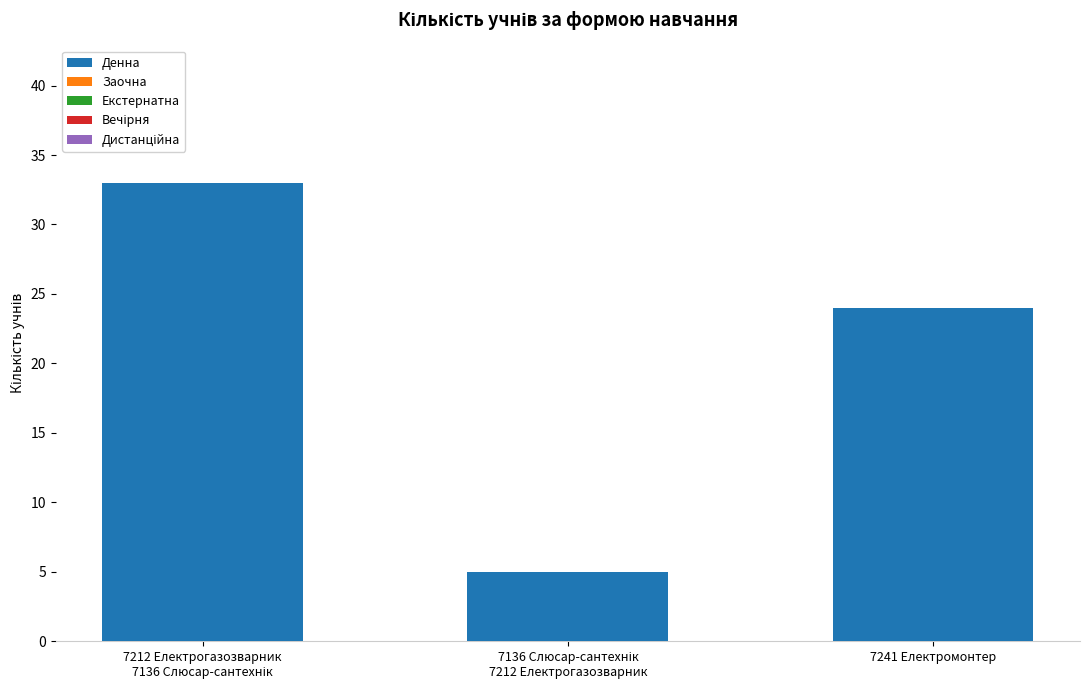

What is the value of the 2nd bar from the left?

5